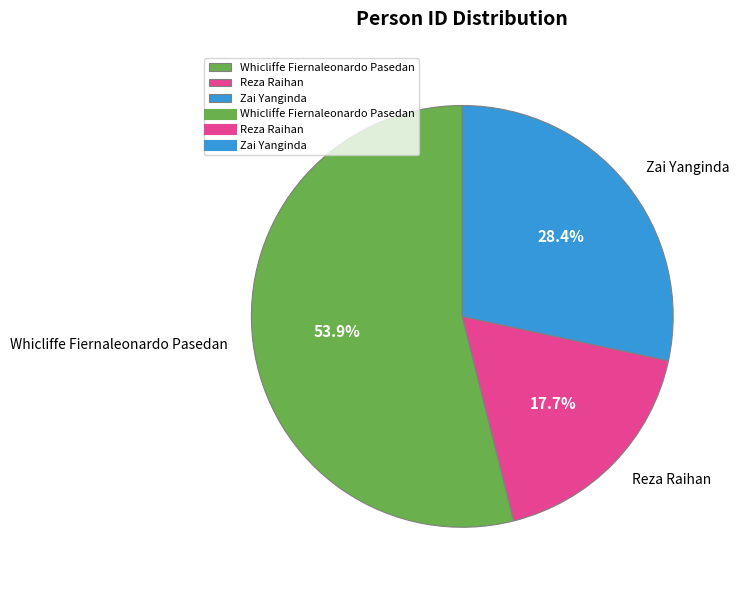

Is Zai Yanginda the majority of the pie?

No